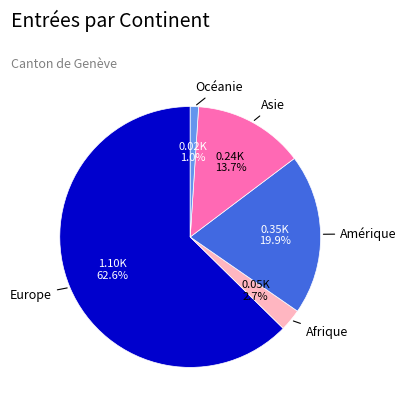

Is there any slice that represents more than half of the pie?

Yes